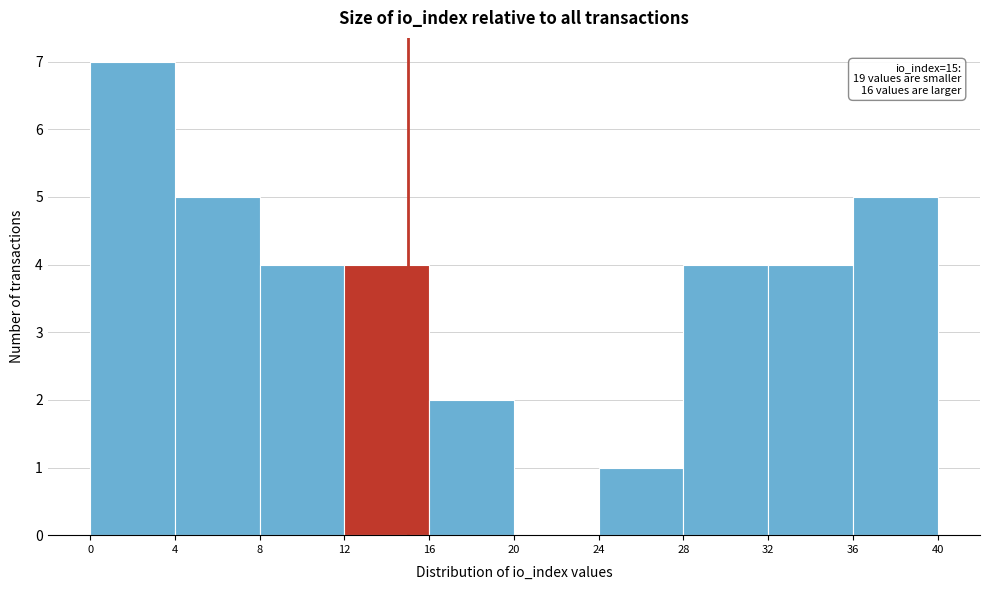

Over which range of the x-axis is the bar tallest?

0 to 4